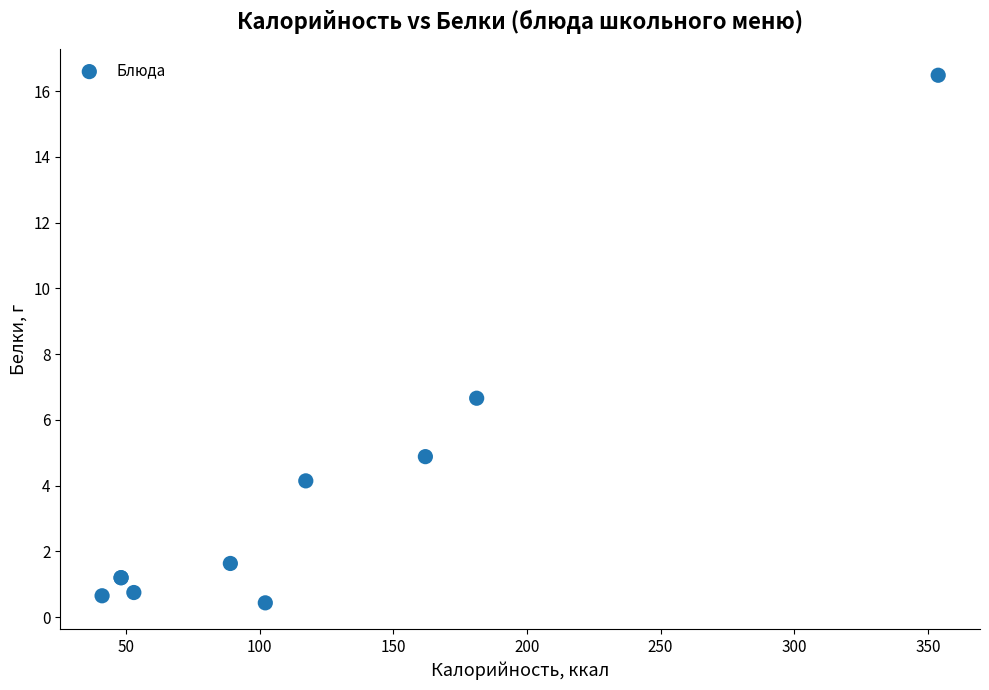

What Y value in the scatter plot is closest to 8?

6.7